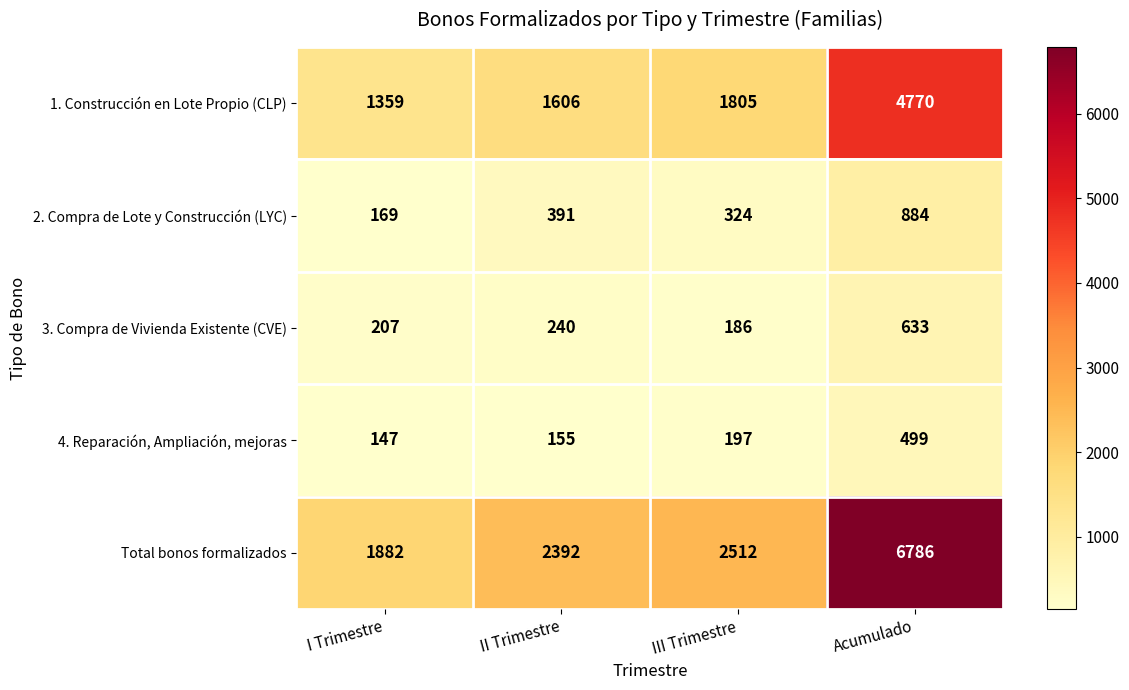

Rank the series by their maximum value, from highest to lowest.

Total bonos formalizados, 1. Construcción en Lote Propio (CLP), 2. Compra de Lote y Construcción (LYC), 3. Compra de Vivienda Existente (CVE), 4. Reparación, Ampliación, mejoras